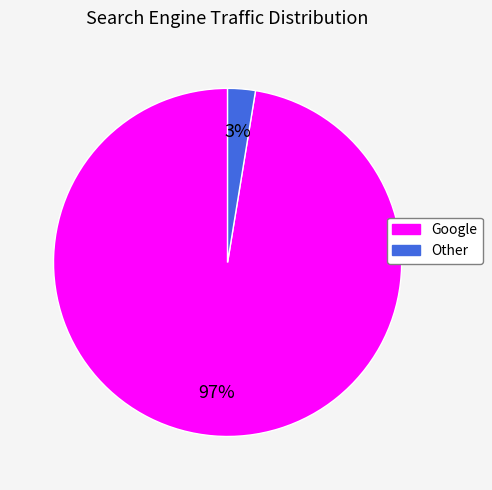

To the nearest percent, what is the average slice percentage?

50%